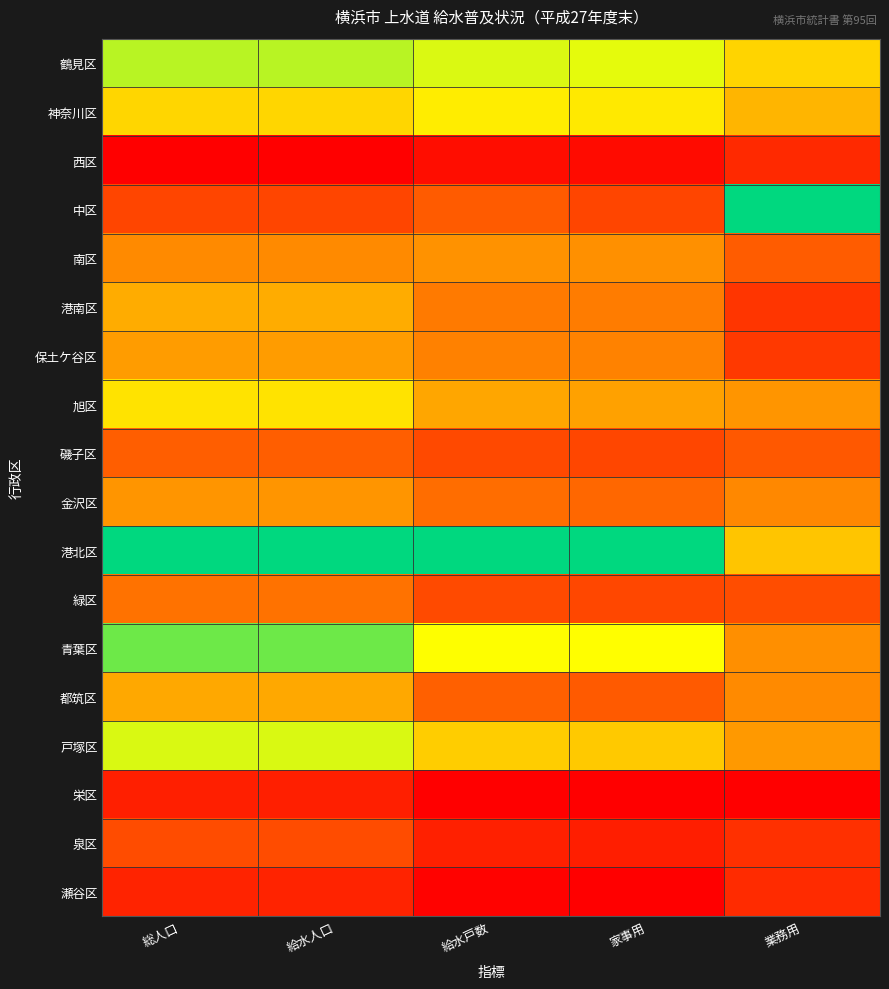

At which category is the sum across all series the highest?

総人口